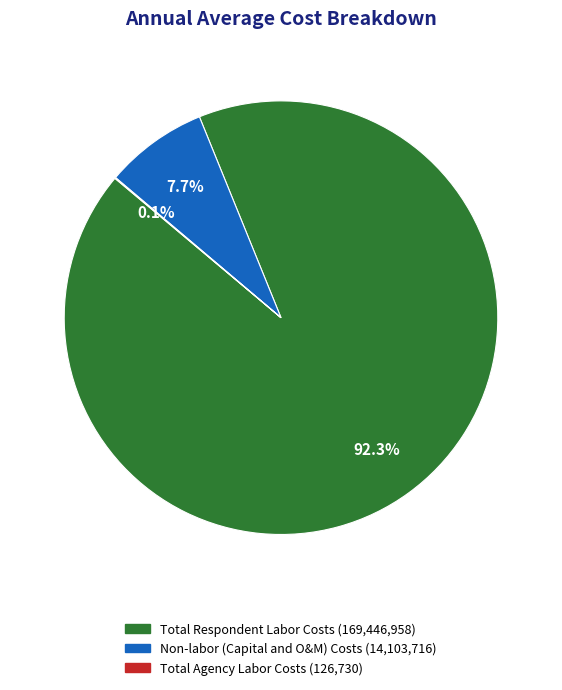

What is the largest slice in the pie chart?

Total Respondent Labor Costs